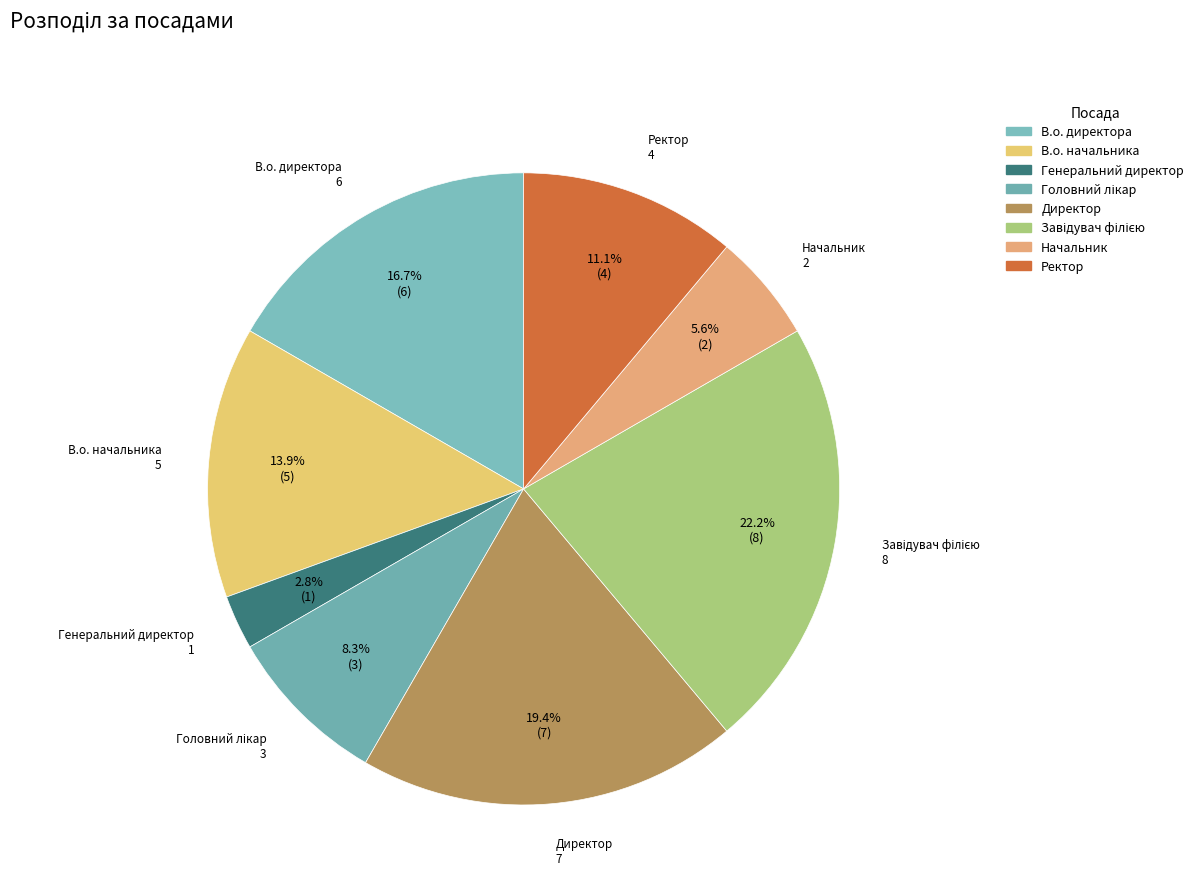

True or false: Ректор accounts for 11% of the total.

True